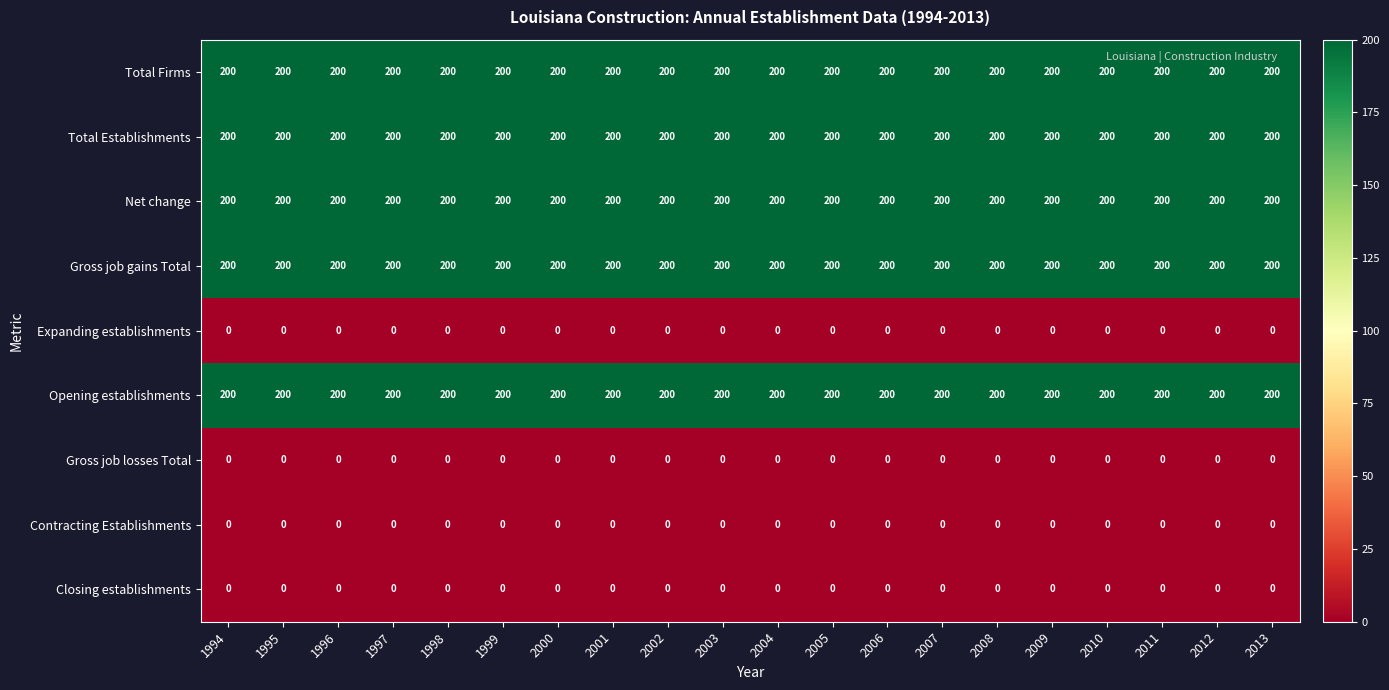

What is the difference between the highest and lowest values at 2012?

200